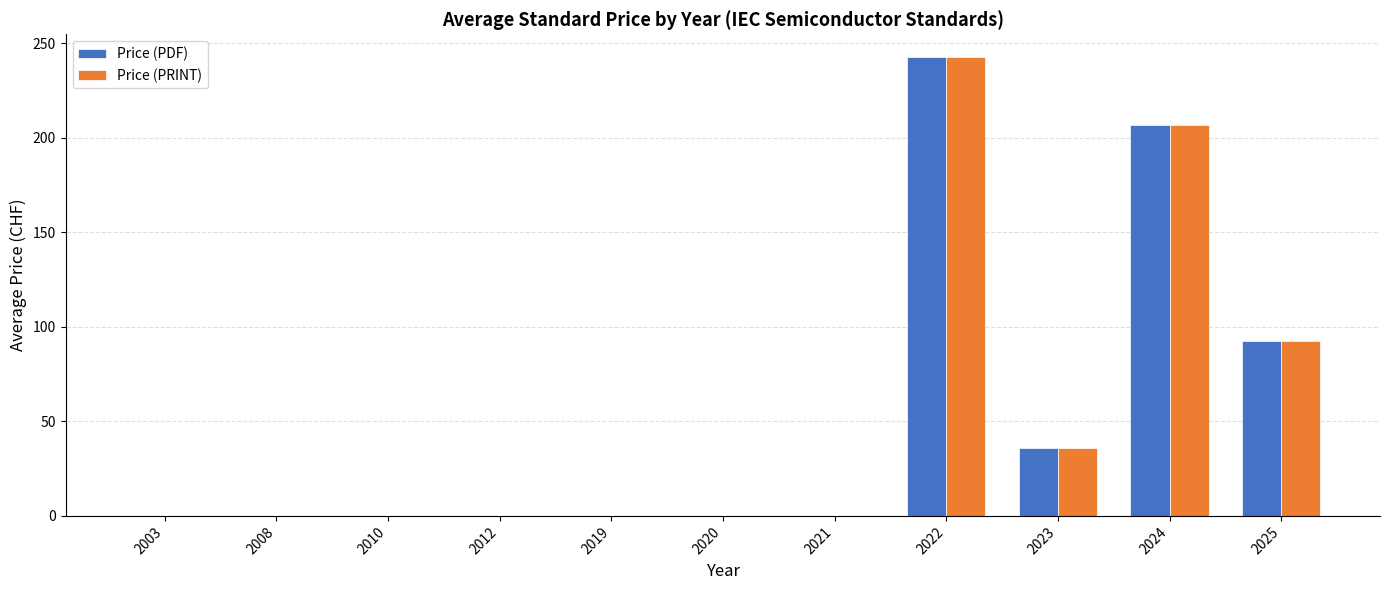

Reading right to left, extract all data points from this chart.

Price (PDF): 92.5	206.9	36.0	242.5	0.0	0.0	0.0	0.0	0.0	0.0	0.0
Price (PRINT): 92.5	206.9	36.0	242.5	0.0	0.0	0.0	0.0	0.0	0.0	0.0